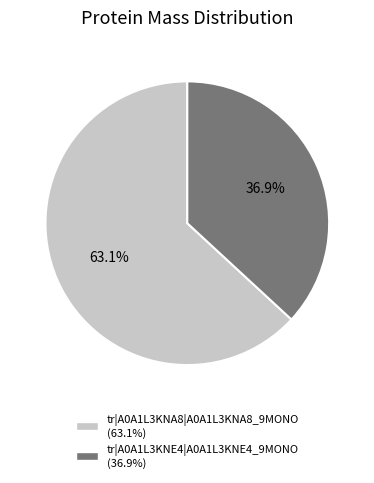

Rank the categories by value from lowest to highest.

tr|A0A1L3KNE4|A0A1L3KNE4_9MONO, tr|A0A1L3KNA8|A0A1L3KNA8_9MONO